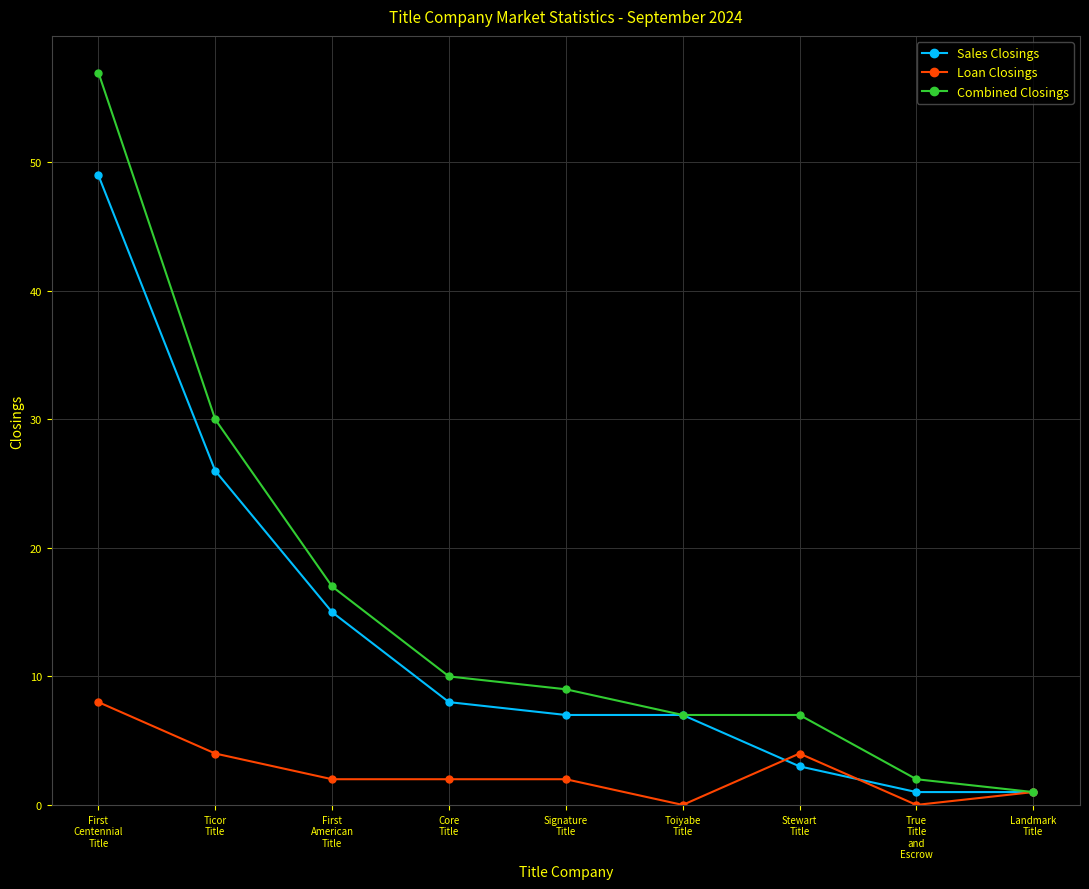

True or false: Sales Closings has more than 2 interior local peaks.

False